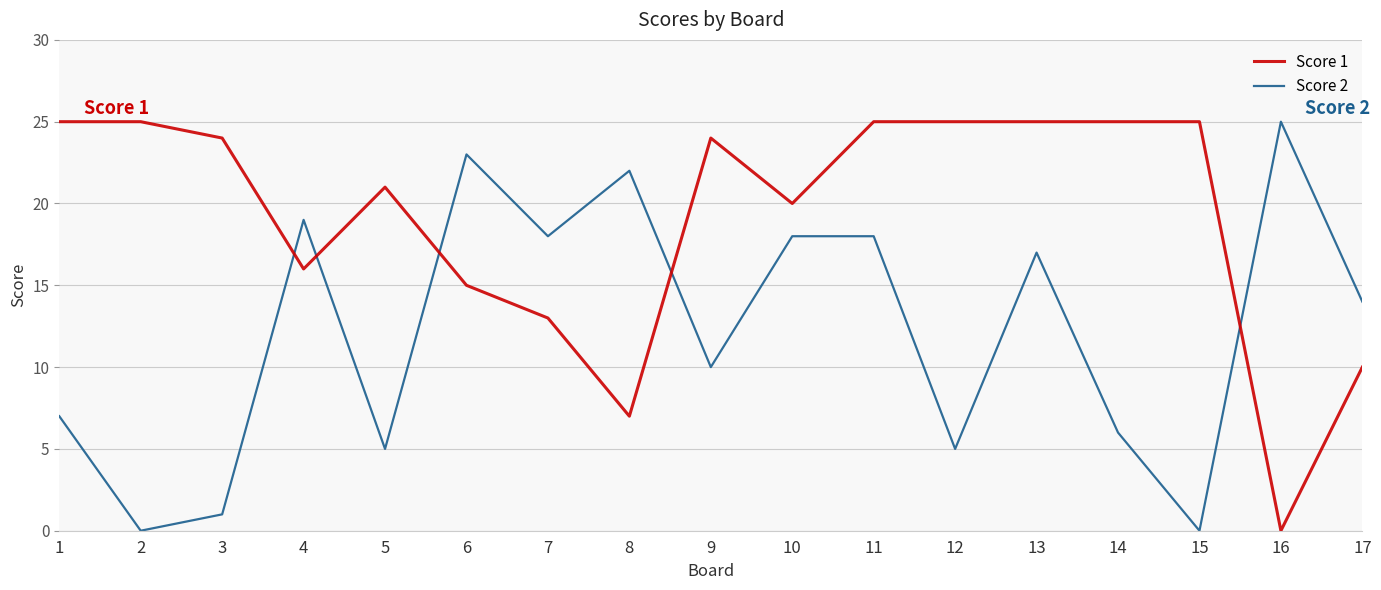

Between 3 and 10, which series saw the biggest shift?

Score 2